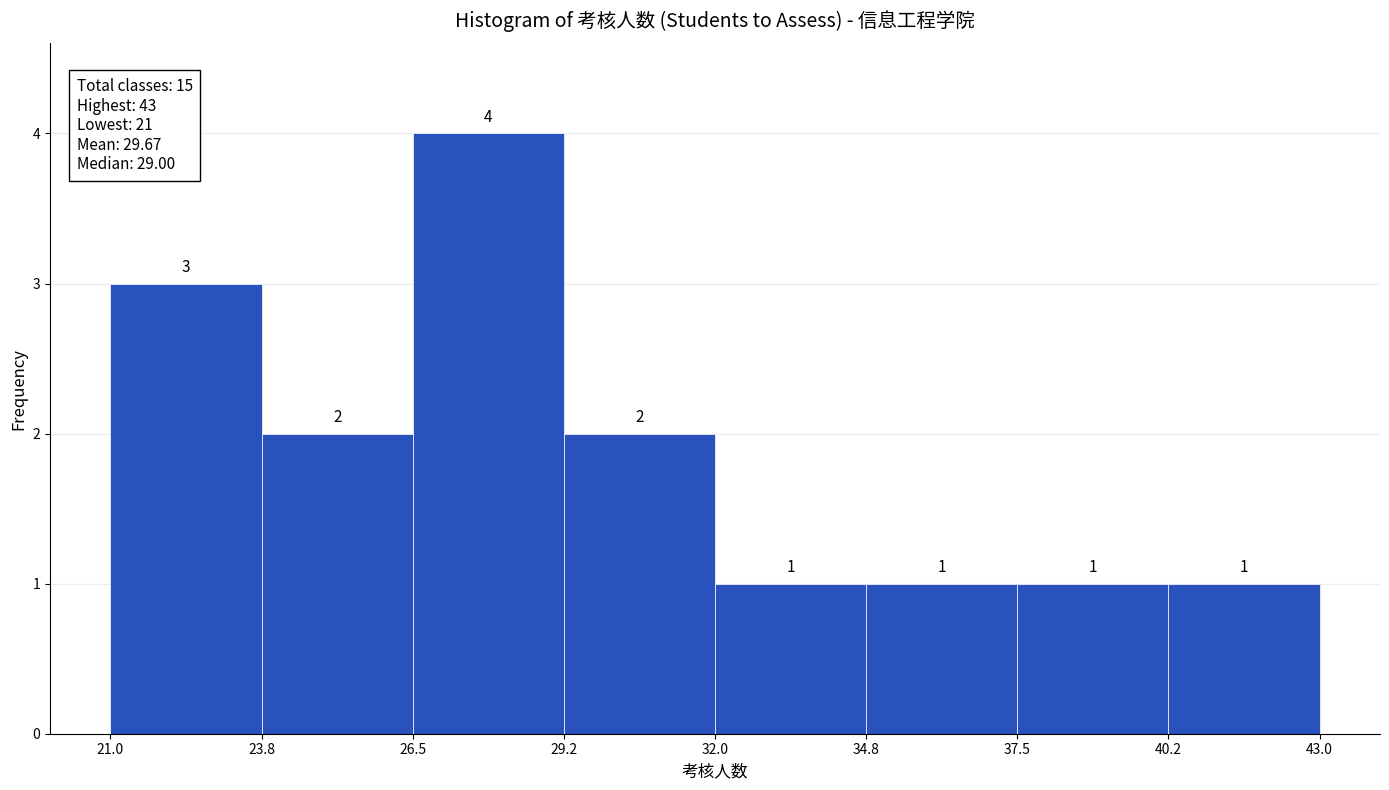

What is the height of the bar covering 29.2 to 32.0 on the x-axis?

2